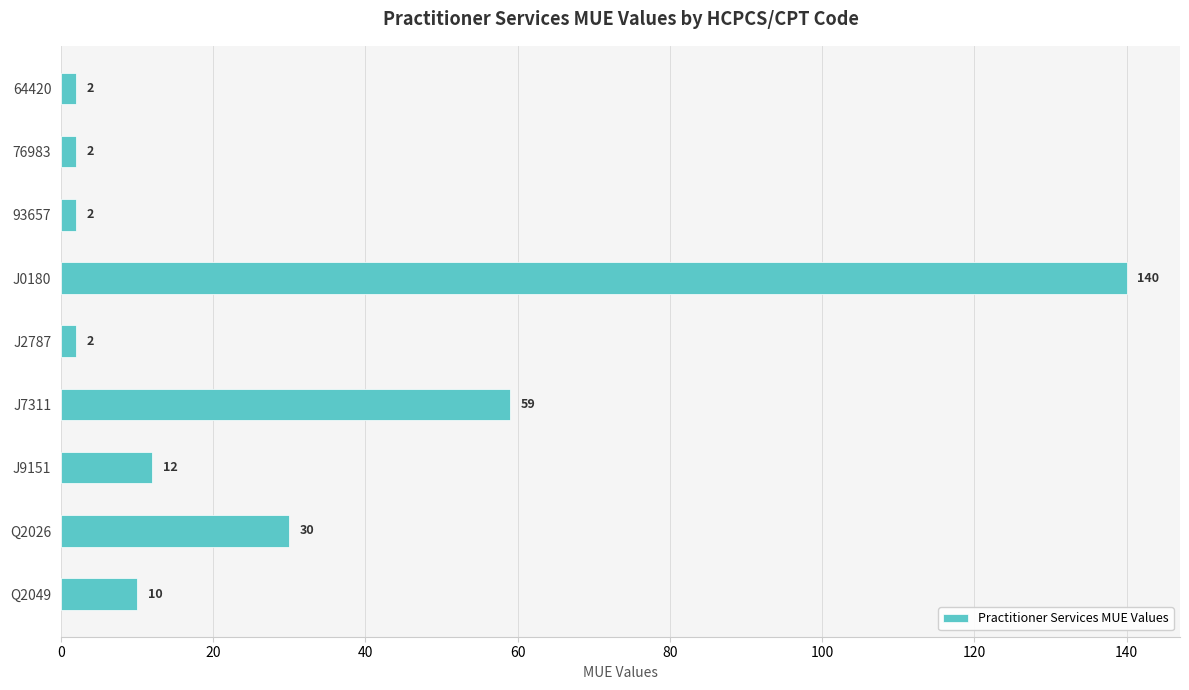

How many bars are there in total?

9